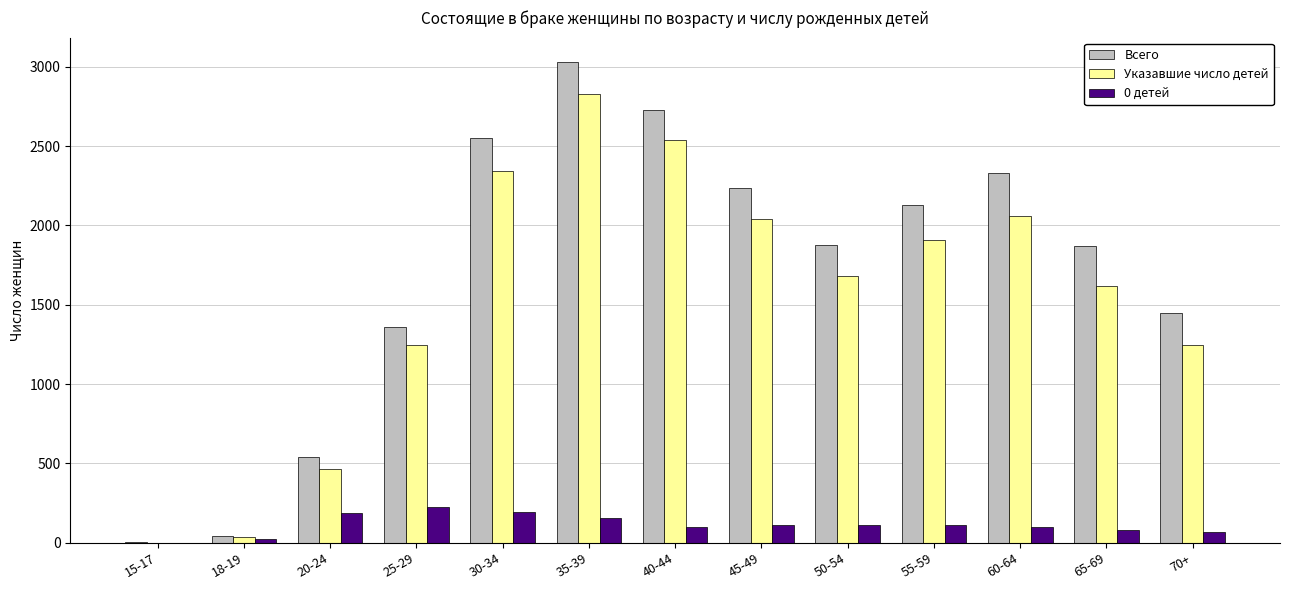

What is the highest value of the Указавшие число детей series?

2827